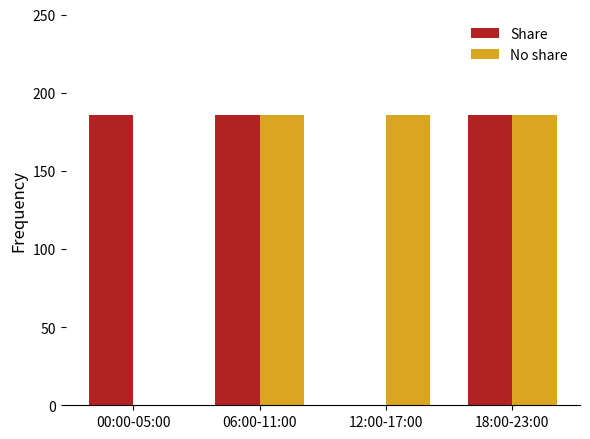

How many positive values does the No share series have?

3